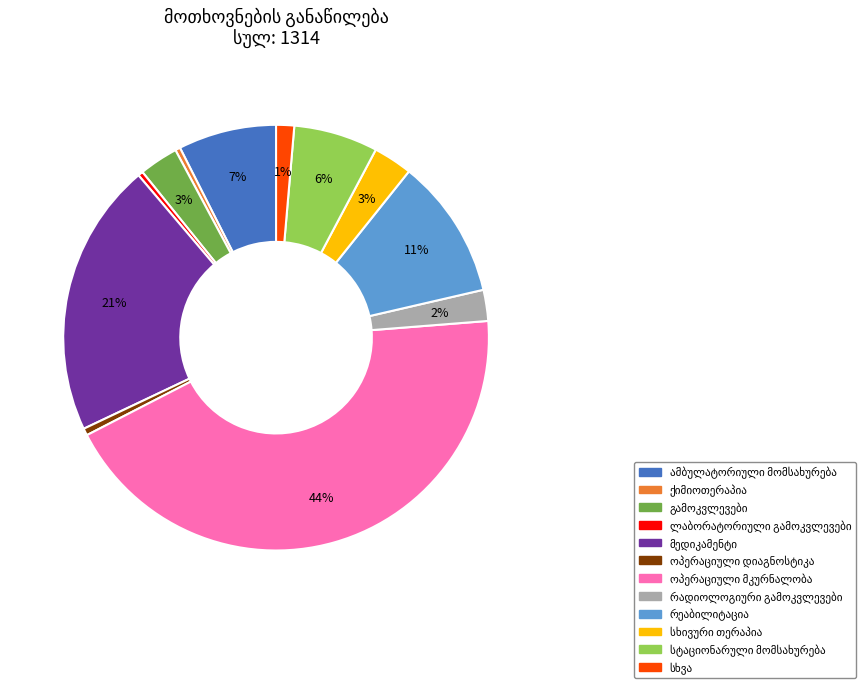

To the nearest percent, what is the average slice percentage?

8%